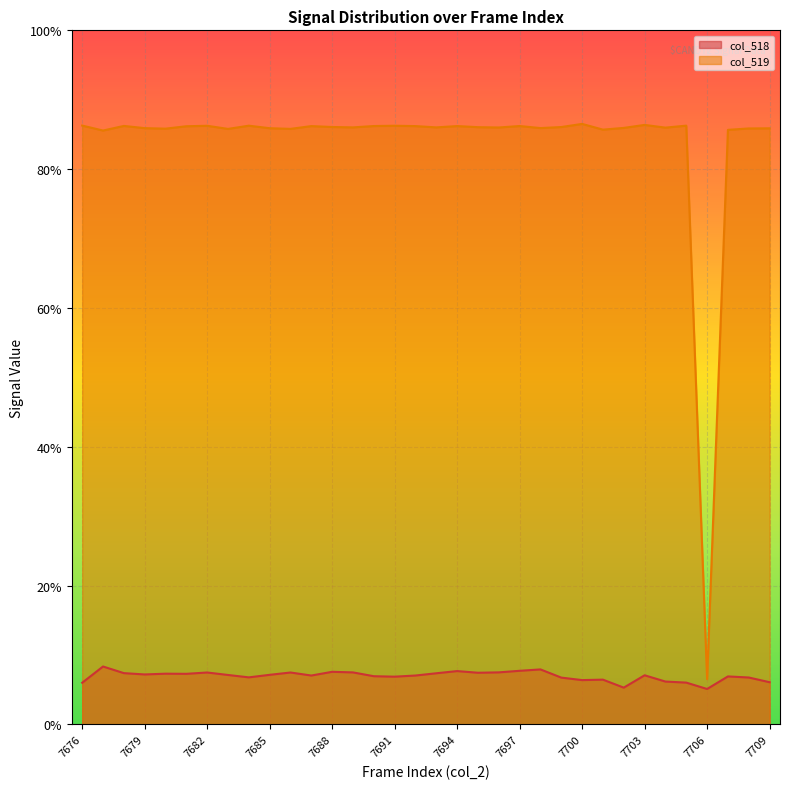

What is the value of the col_519 point at the 3rd from the left?

86.2